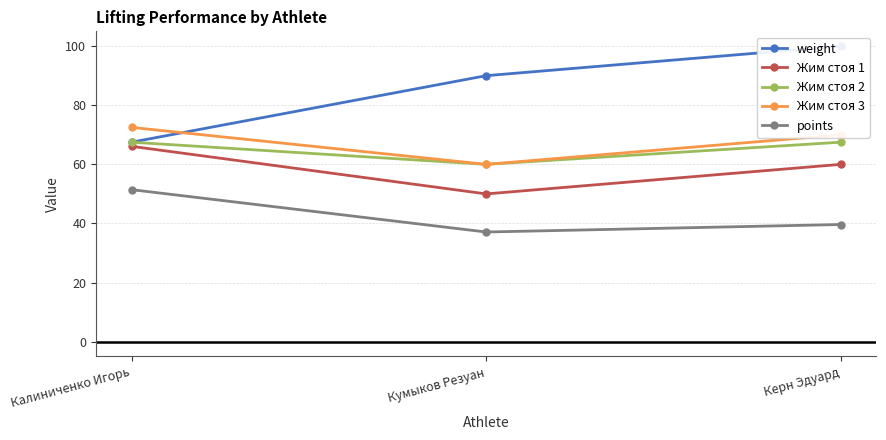

The value of Жим стоя 2 at Калиниченко Игорь is 25.5. True or false?

False